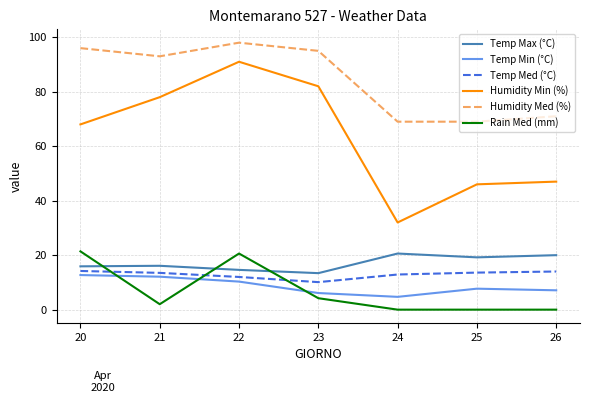

Where is Humidity Min (%) nearest to the value 61?

20